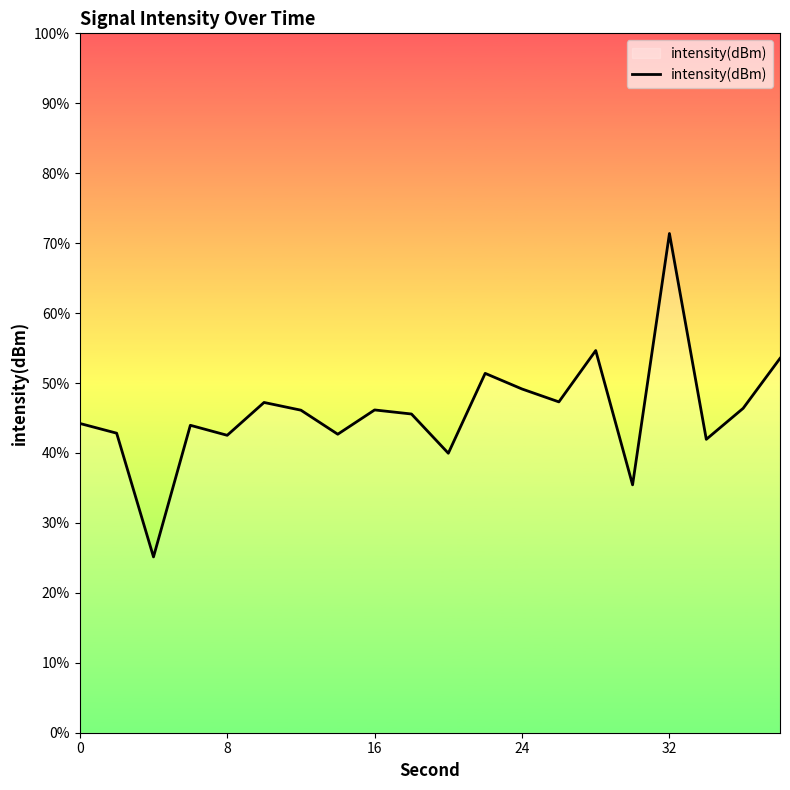

How many categories are shown in the chart?

20